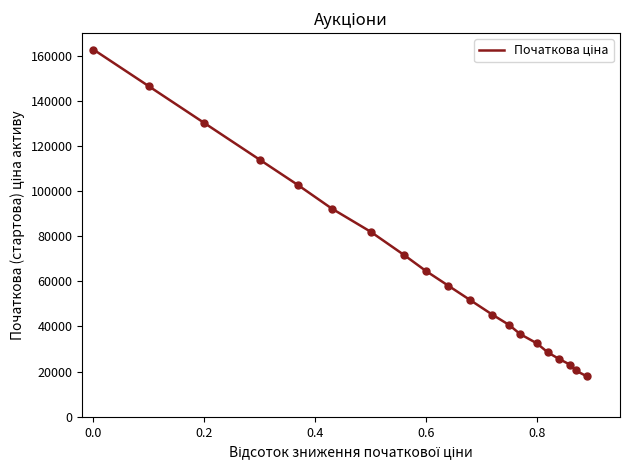

What is the difference between the maximum and minimum values?

144743.8